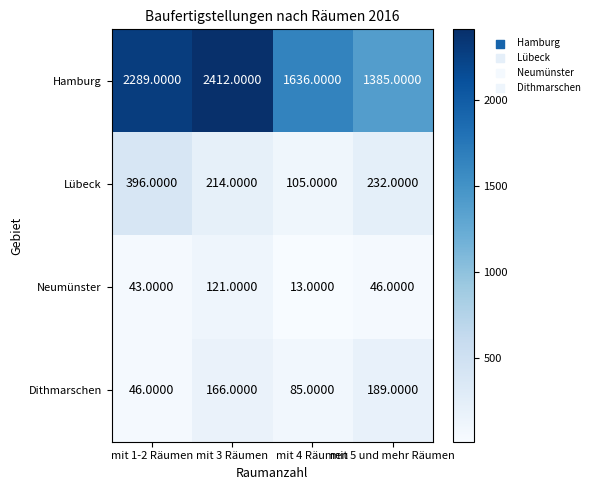

List the series in order of their peak value, lowest first.

Neumünster, Dithmarschen, Lübeck, Hamburg